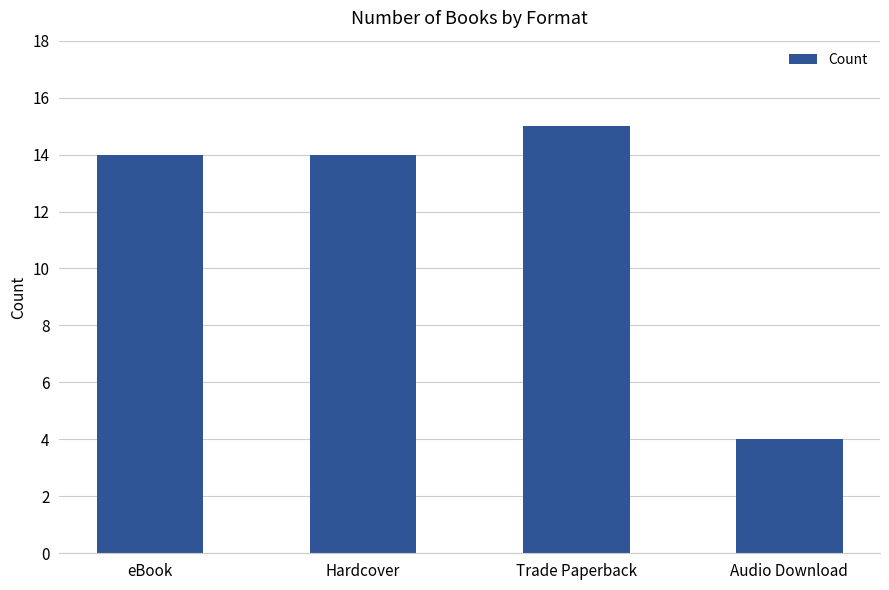

What value does the data have at Audio Download?

4